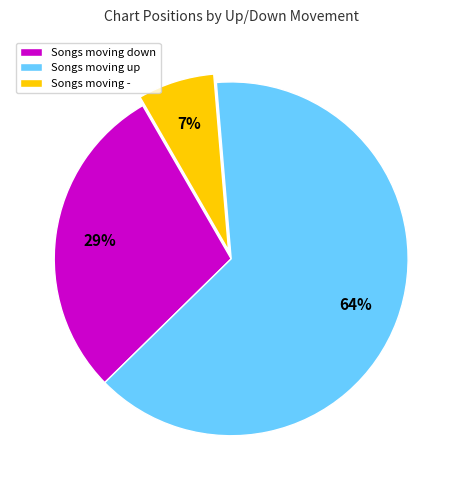

Rank the categories by value from highest to lowest.

Songs moving up, Songs moving down, Songs moving -